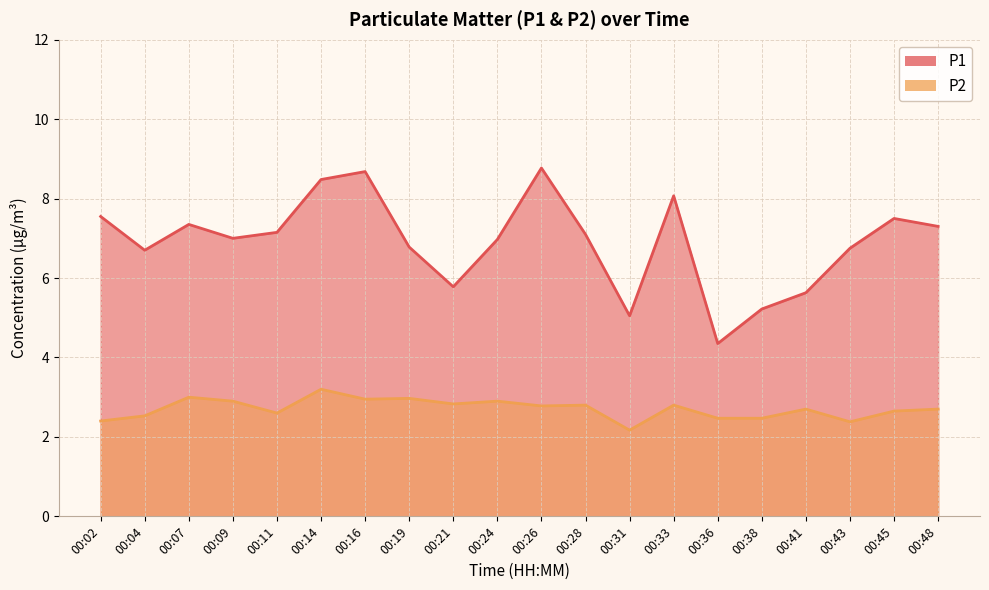

Is it true that P1 equals 7.3 at 00:07?

True